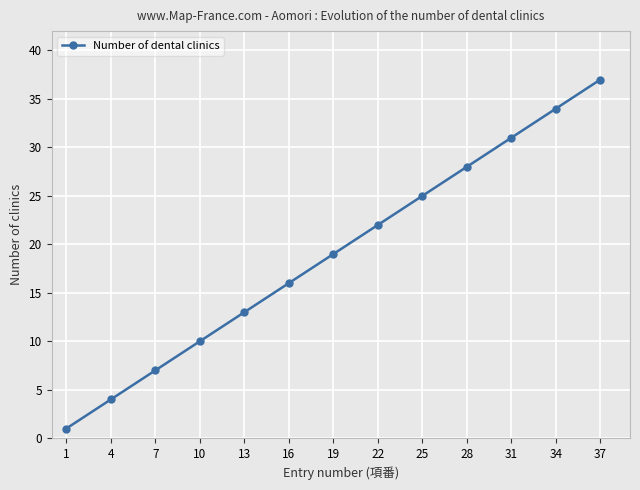

What is the sum of all values?

247